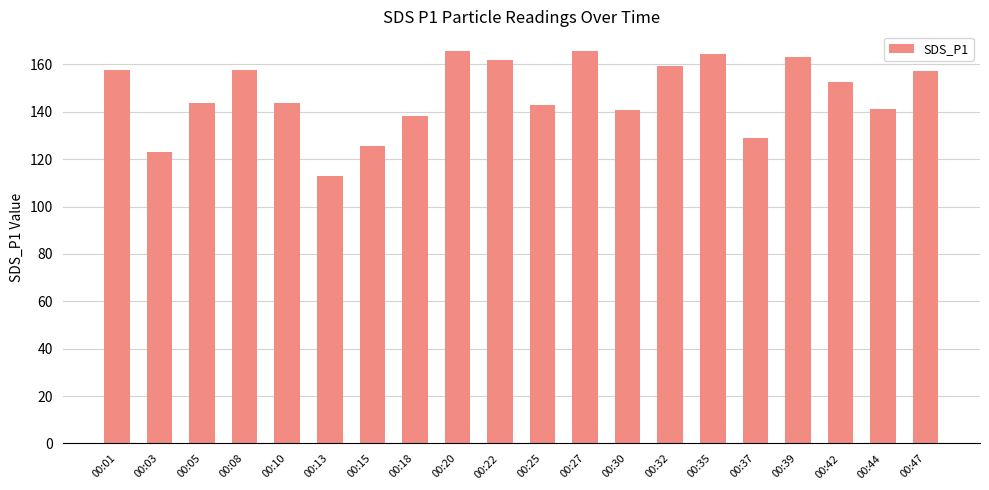

What is the sum of the values at 00:39 and 00:27?

328.8